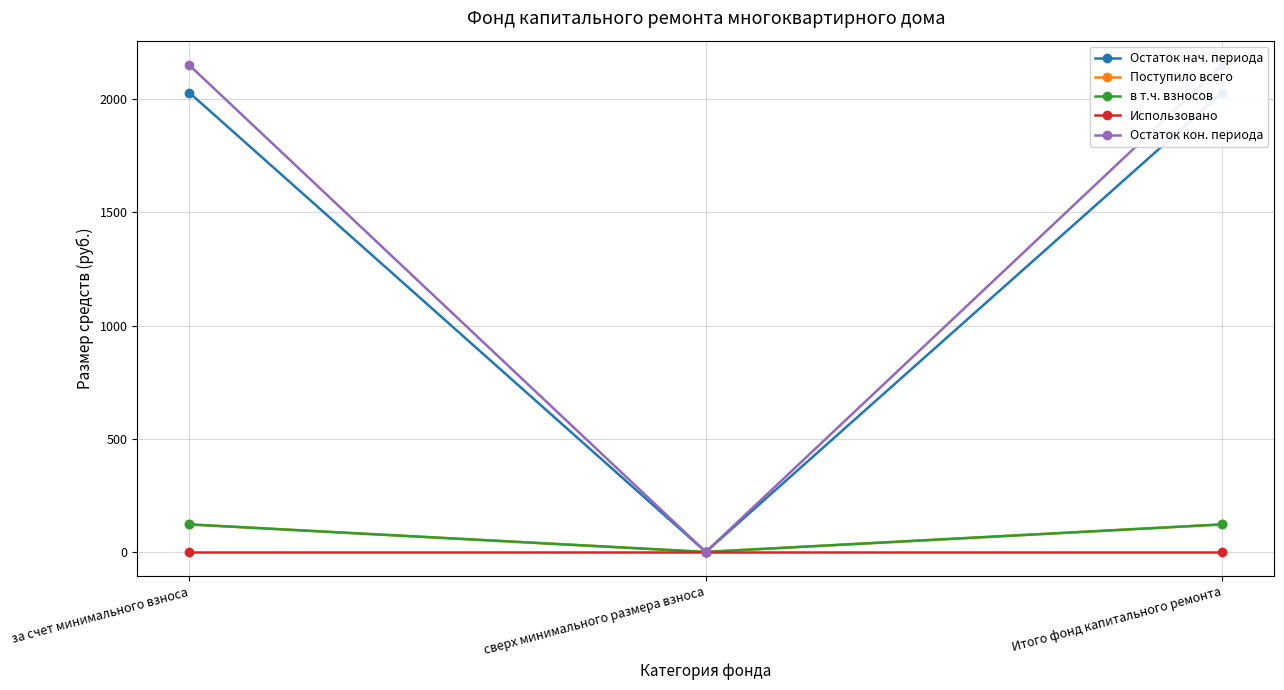

How many values in the Остаток кон. периода series are below 2150?

1